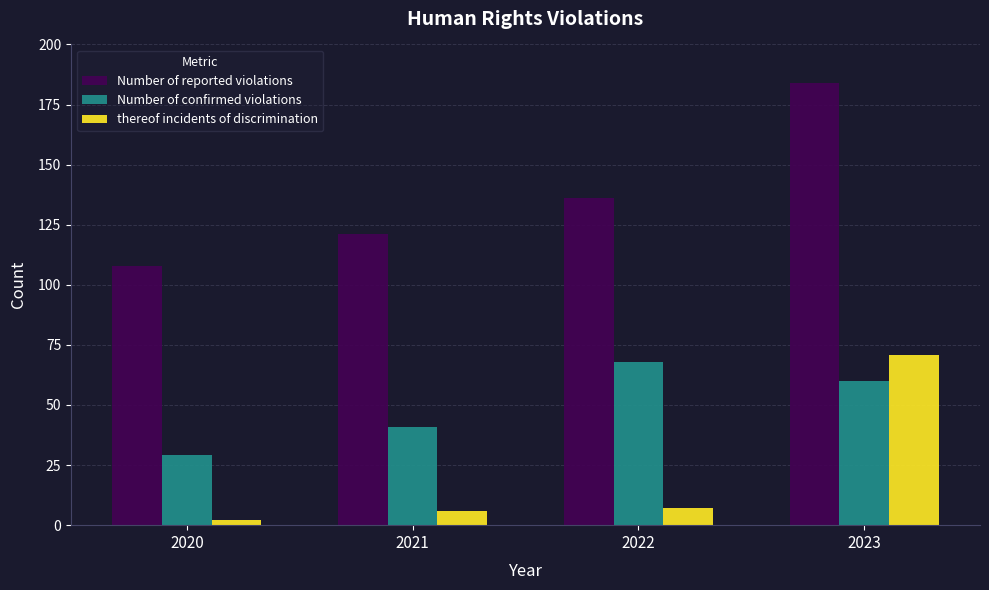

Is the value of Number of reported violations at 2020 greater than the value of thereof incidents of discrimination at 2023?

Yes